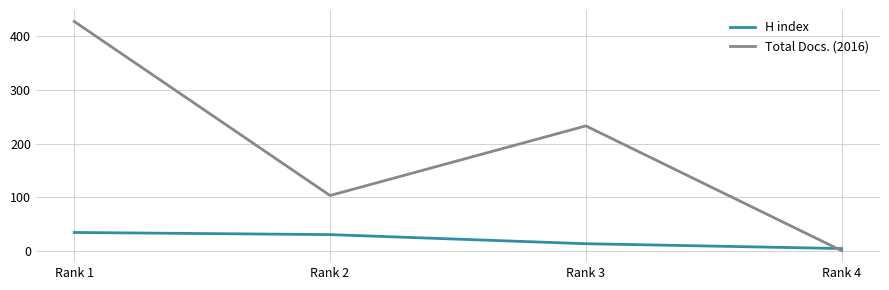

How many lines are shown in the chart?

2